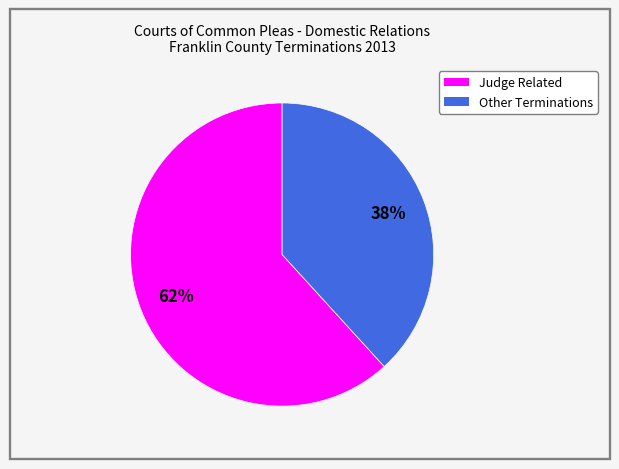

To the nearest percent, what is the average slice percentage?

50%